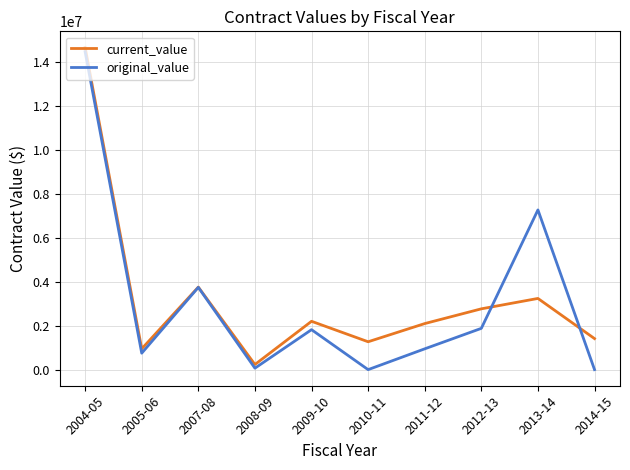

How many lines are shown in the chart?

2